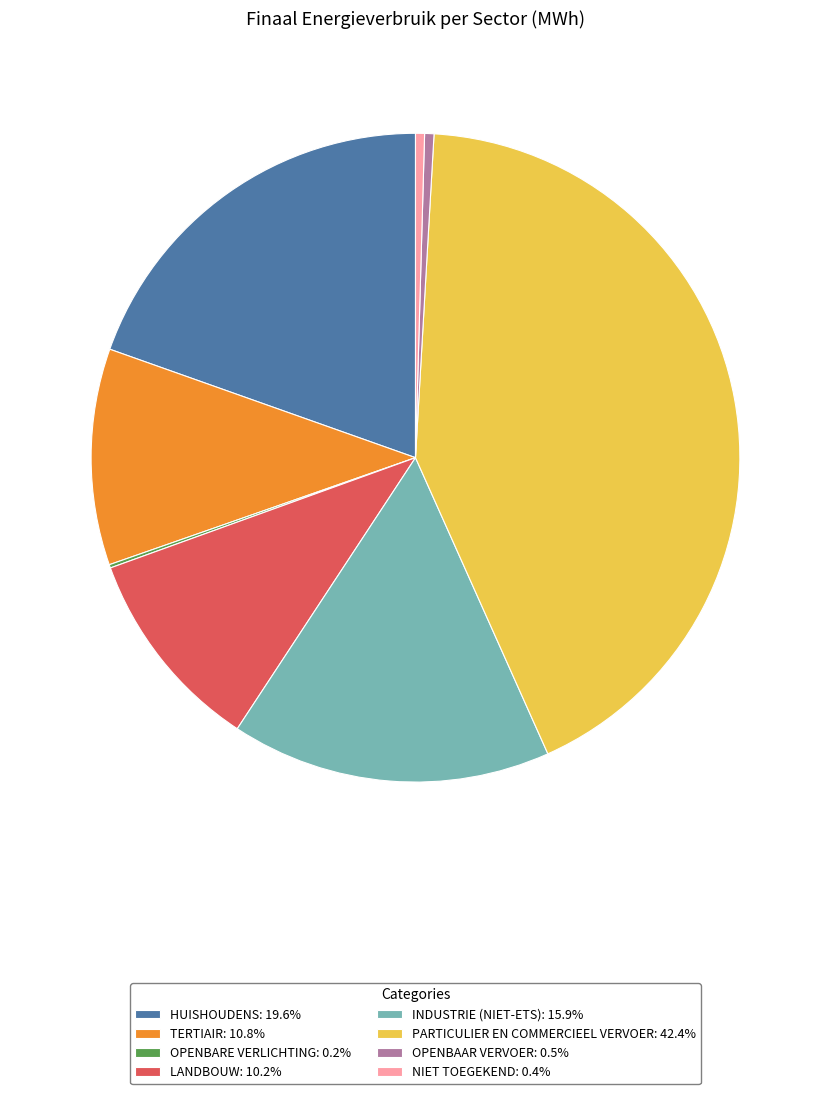

Is there a majority slice in this chart?

No